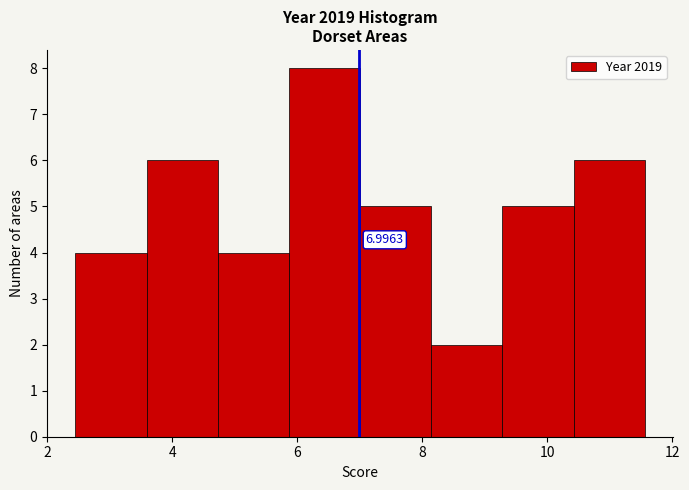

Over which range of the x-axis is the bar tallest?

5.8 to 7.0